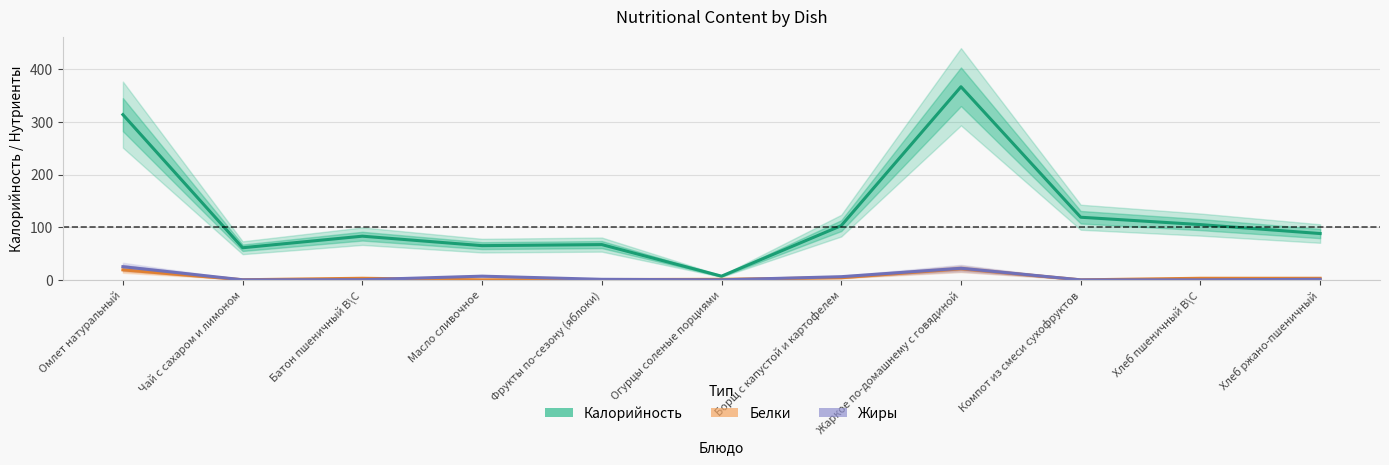

What is the difference between the maximum and minimum values in the Белки series?

21.0